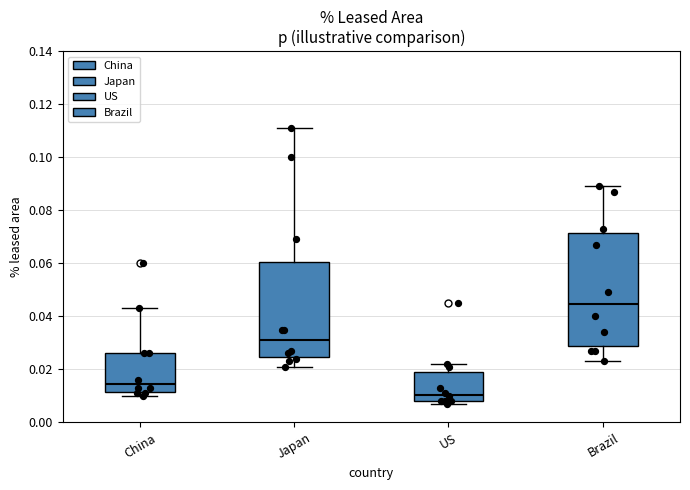

Reading left to right, read every box against the y-axis: the position of its median line, the range the box covers, and the ends of its whiskers. The values are not printed on the chart, so give them approximately, as read against the axis.

China: median 0.014, box 0.012 to 0.026, whiskers 0.010 to 0.044
Japan: median 0.032, box 0.024 to 0.060, whiskers 0.022 to 0.112
US: median 0.010, box 0.008 to 0.020, whiskers 0.008 (just below the box's lower edge) to 0.022
Brazil: median 0.044, box 0.028 to 0.072, whiskers 0.024 to 0.090